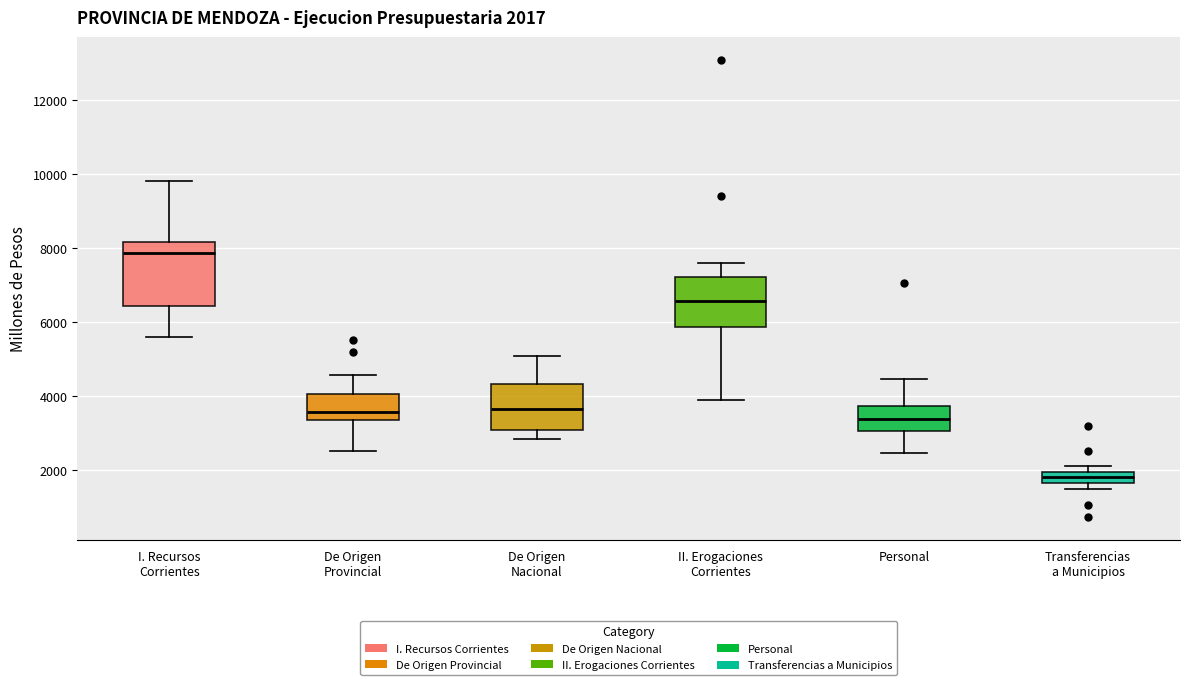

Which box has the lowest median line?

Transferencias a Municipios